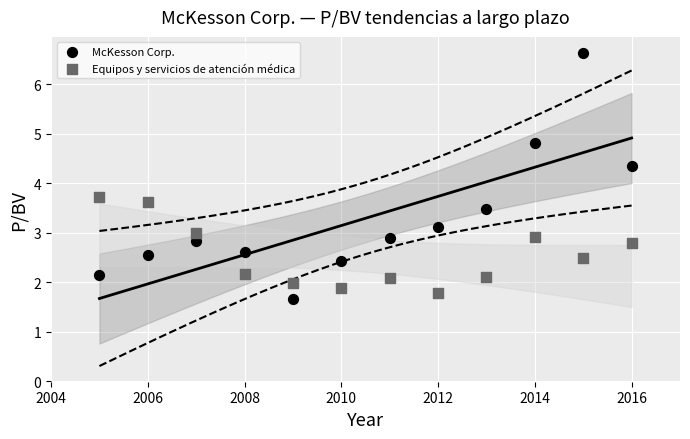

What are all the series names shown in the legend?

McKesson Corp., Equipos y servicios de atención médica